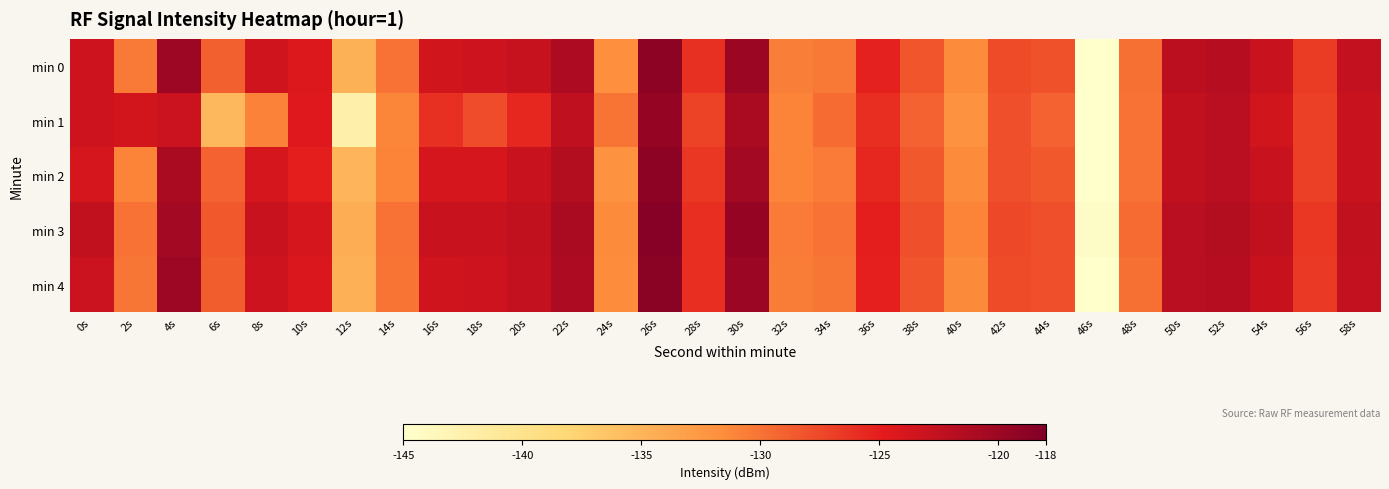

How many distinct data groups are displayed?

5